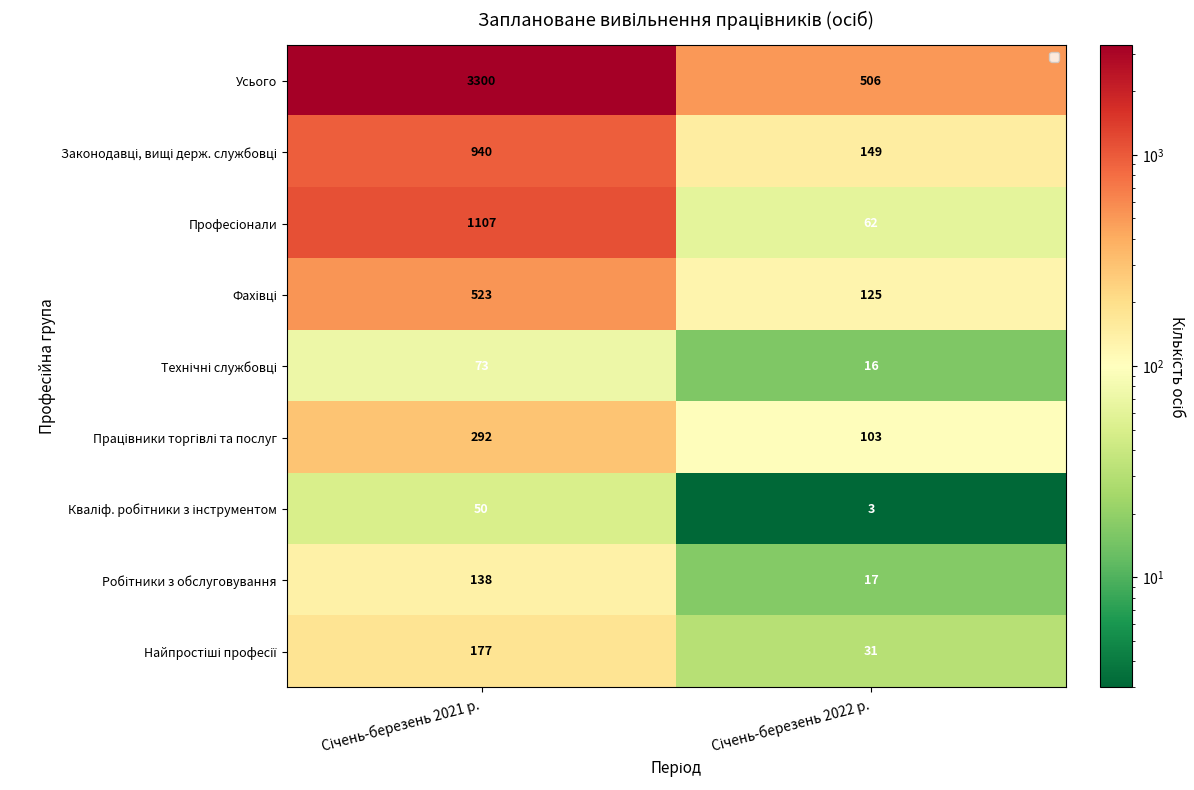

How many data points does each series have?

2